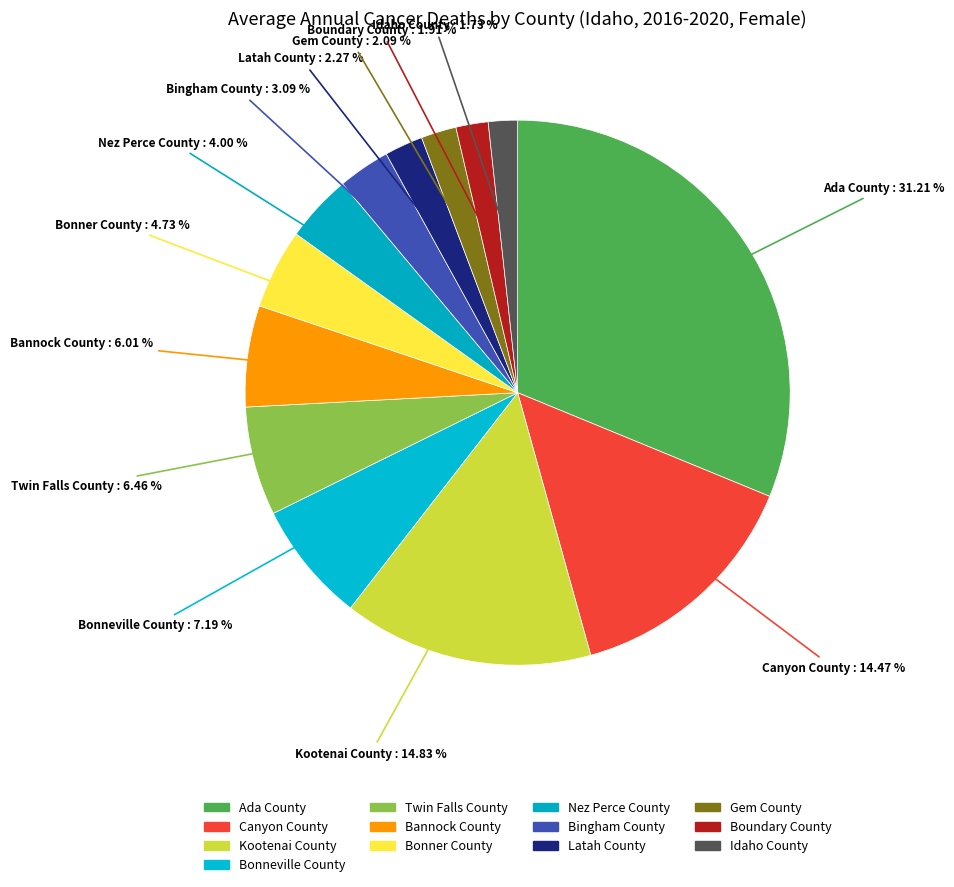

What is the smallest slice in the pie chart?

Idaho County